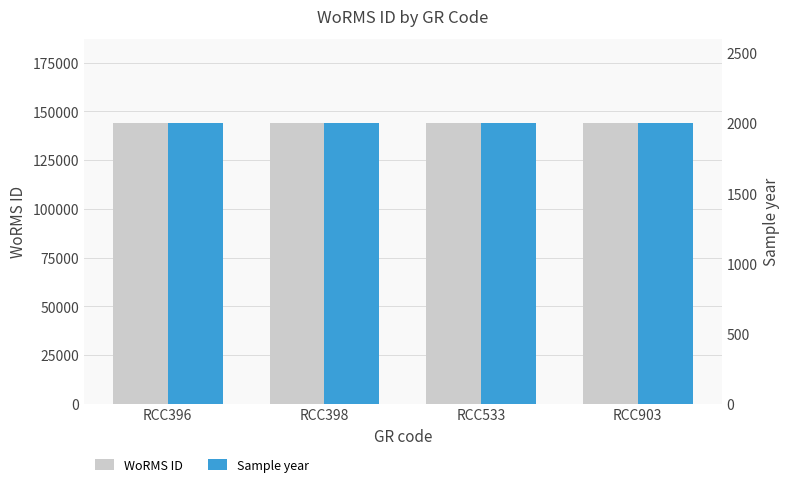

True or false: WoRMS ID has a value of 199780 at RCC396.

False